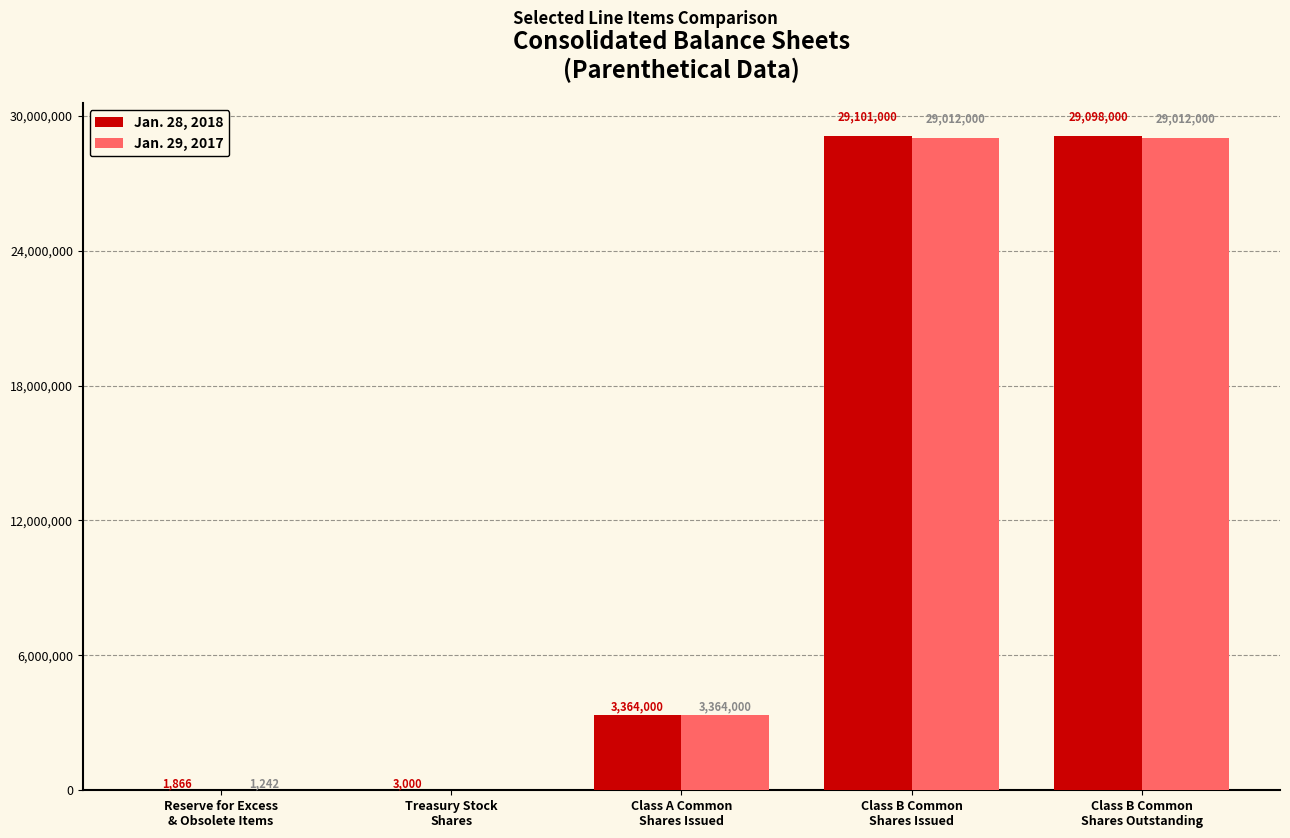

Which series has the largest total across all categories?

Jan. 28, 2018